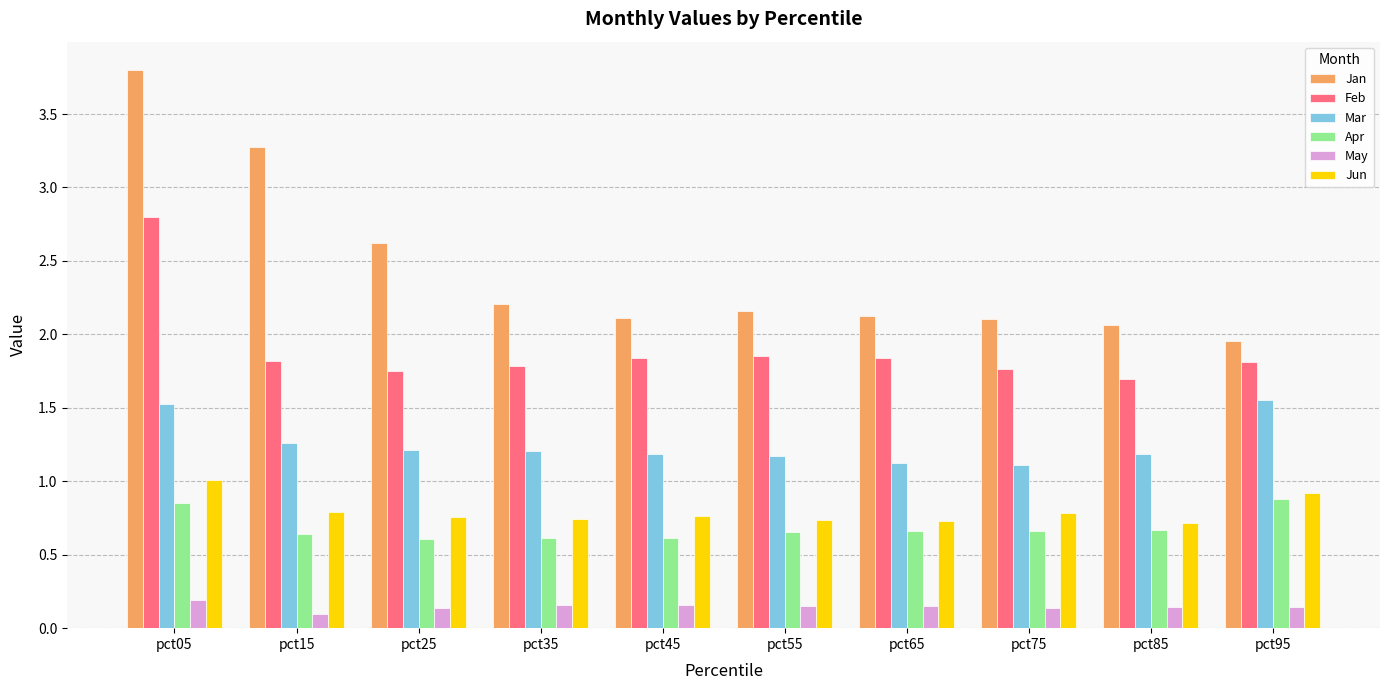

What is the difference between the highest and lowest values at pct15?

3.2